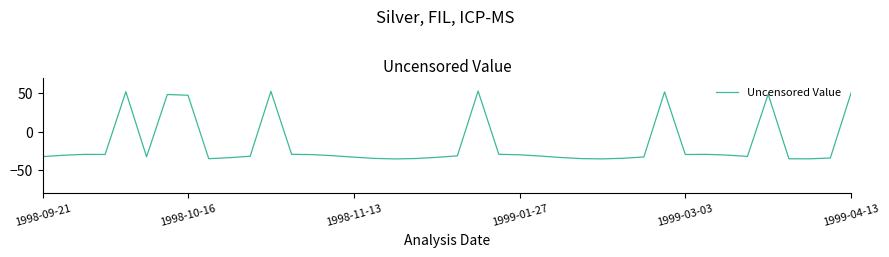

What is the maximum value shown in the chart?

52.5